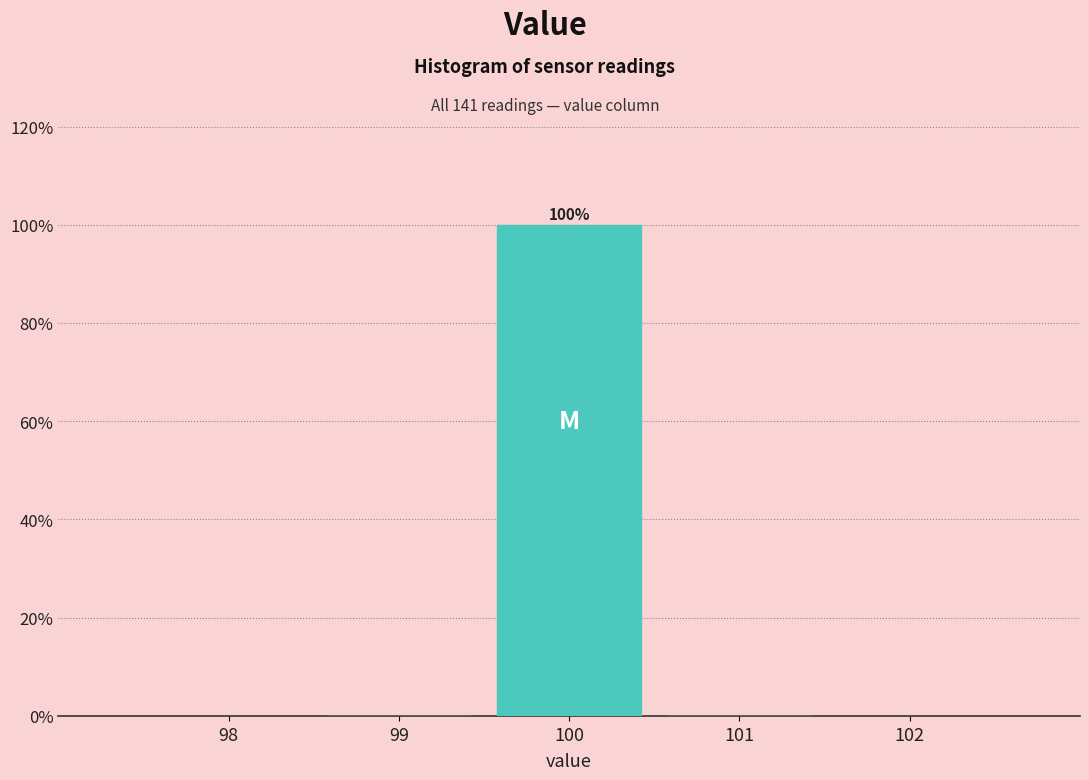

Over which range of the x-axis is the bar tallest?

99.5 to 100.5